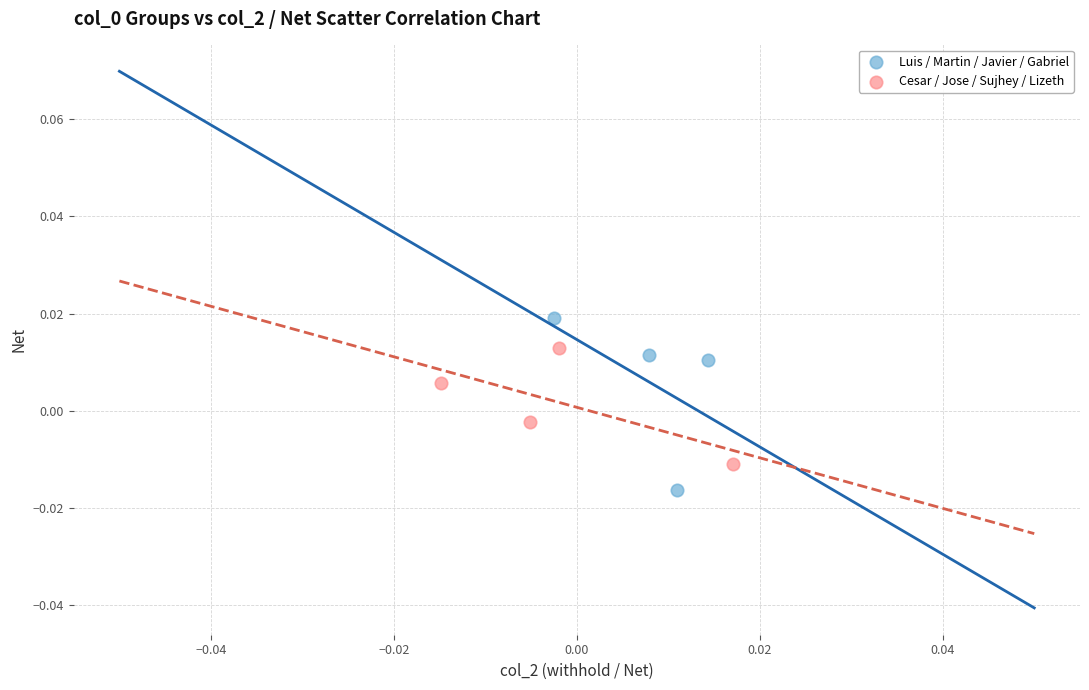

Which series has the widest spread of Y values?

Luis / Martin / Javier / Gabriel